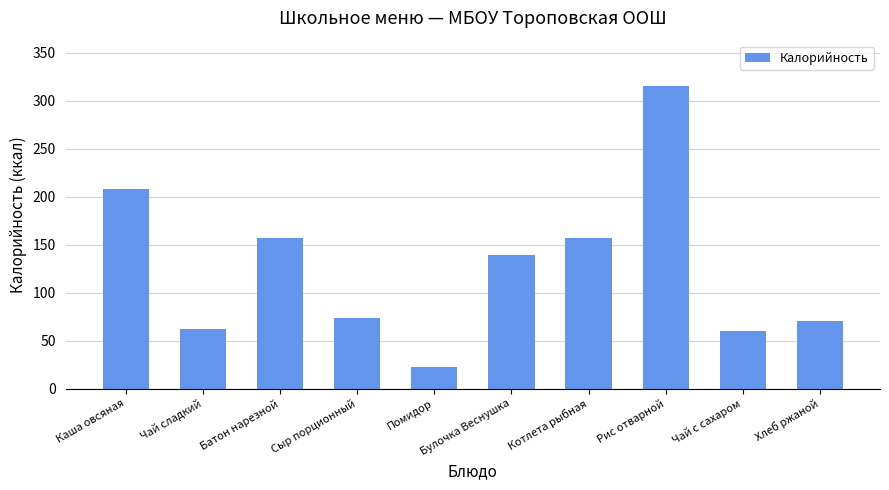

The chart shows a value of 62.0 at Чай сладкий. True or false?

True